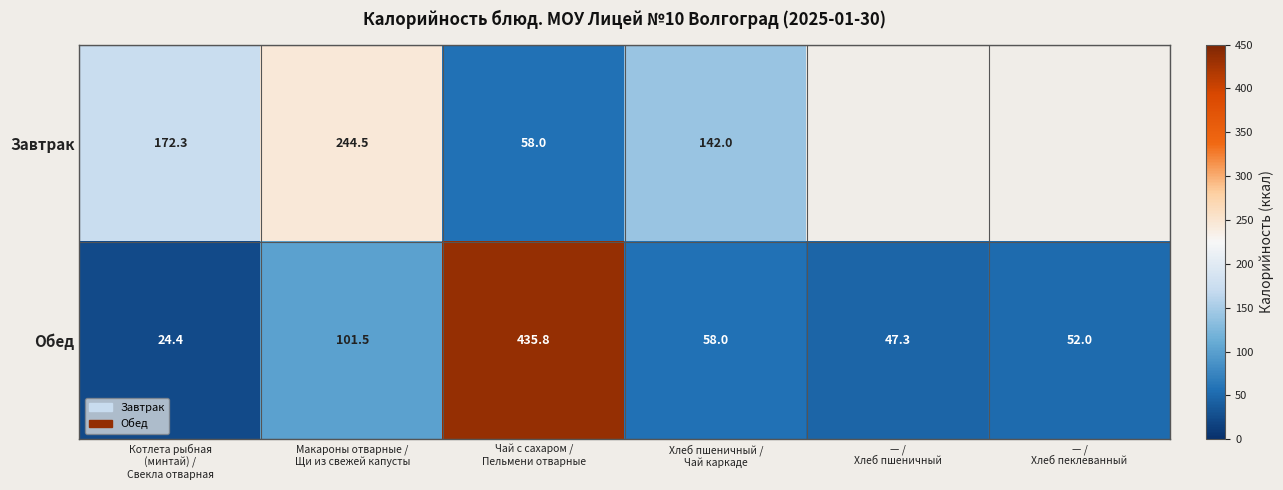

What is the lowest value of the Обед series?

24.4